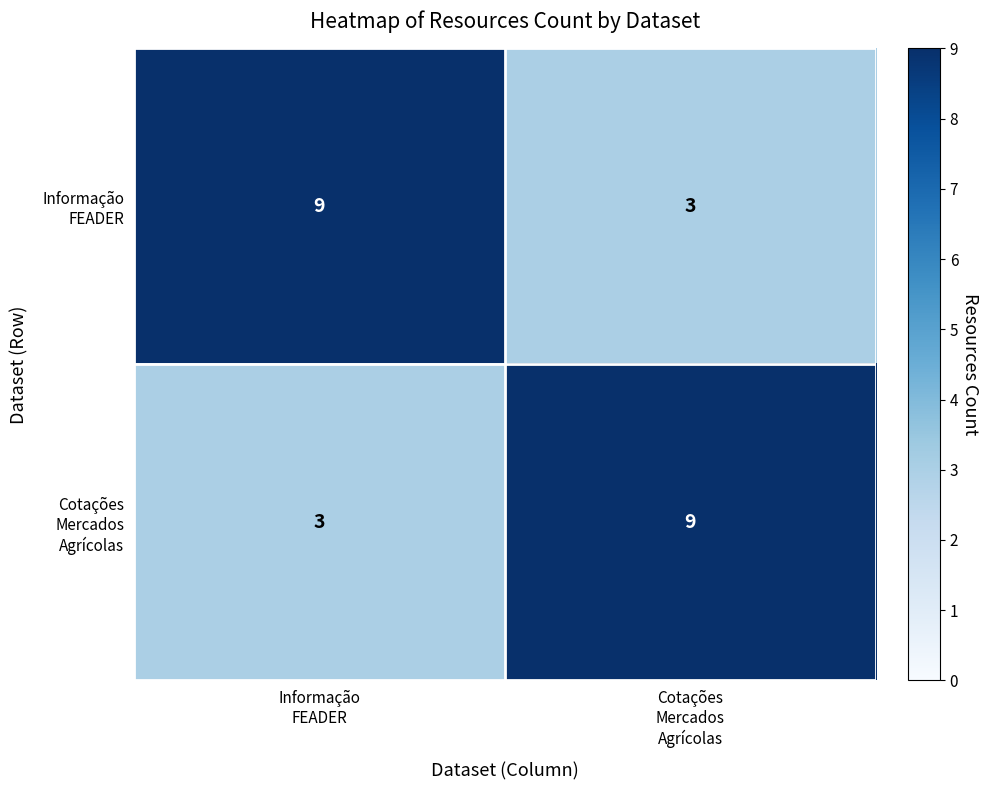

What is the maximum value shown in the chart?

9